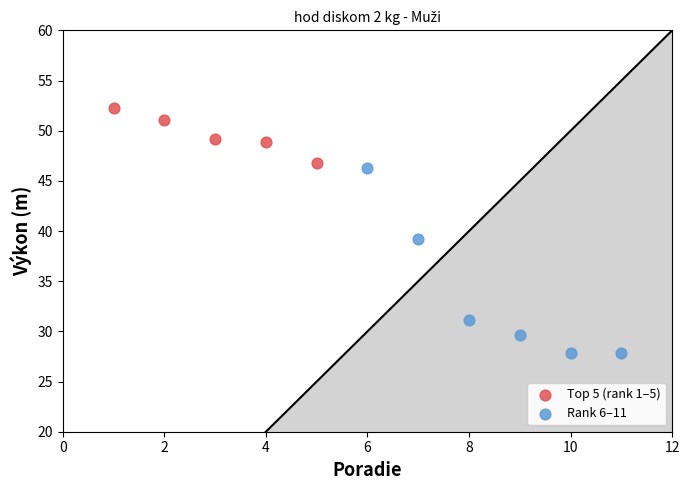

Which series has the widest spread of Y values?

Rank 6–11